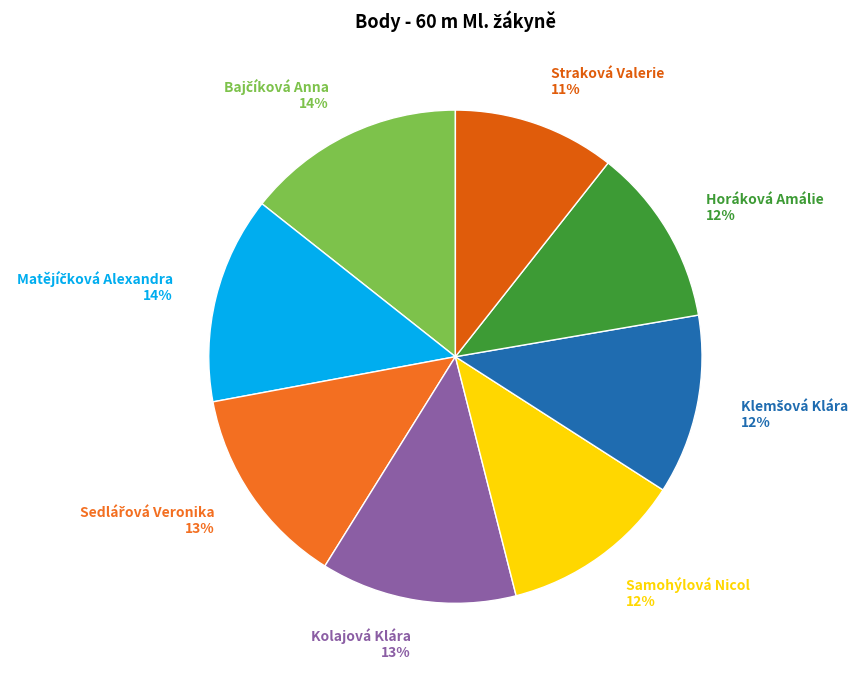

Does Kolajová Klára represent more than half of the total?

No